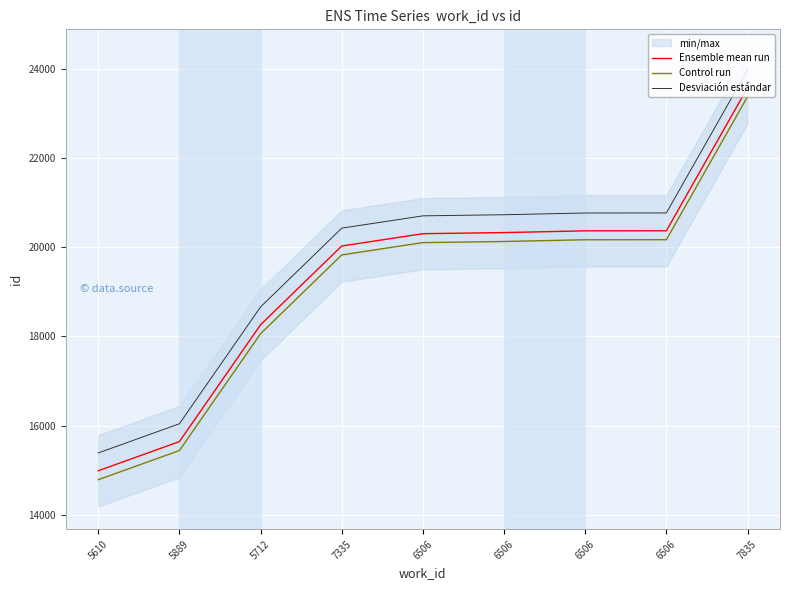

What is the difference between the second highest and second lowest values in the Control run series?

4726